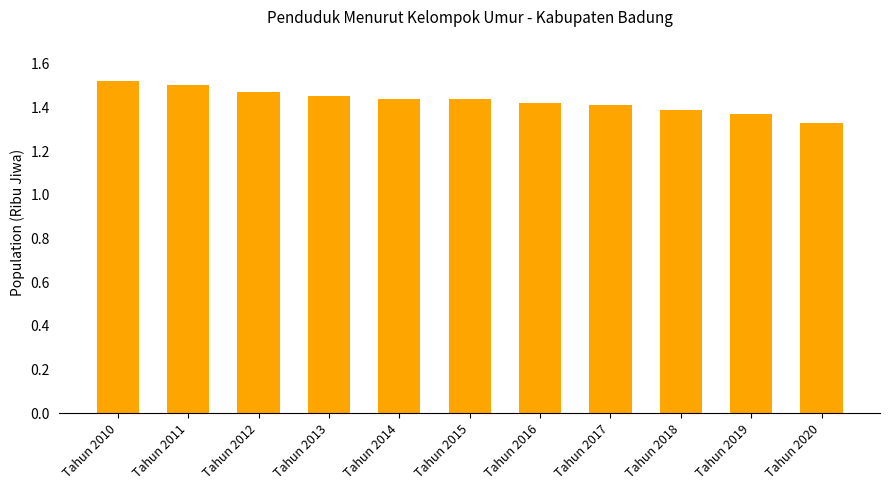

True or false: the data shows 1.4 at Tahun 2018.

True